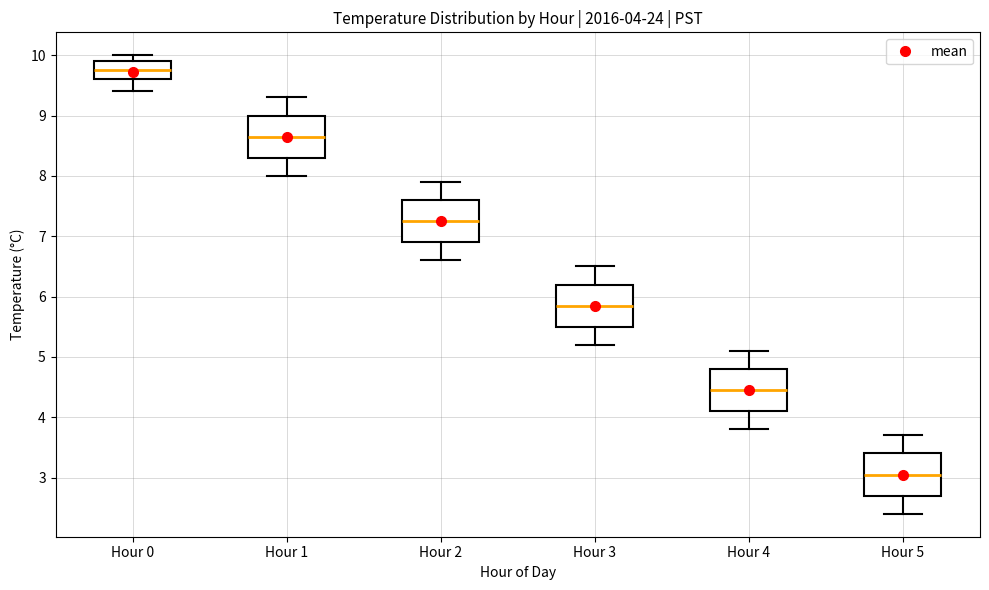

Which box's median line is the lowest?

Hour 5